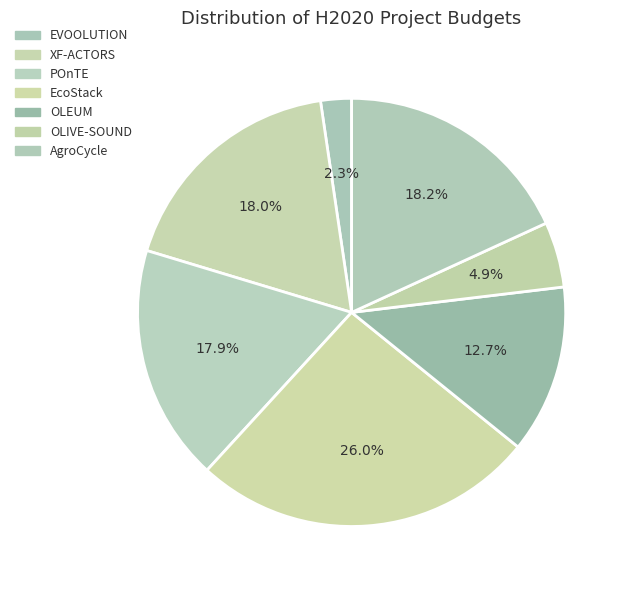

True or false: EcoStack accounts for 26% of the total.

True